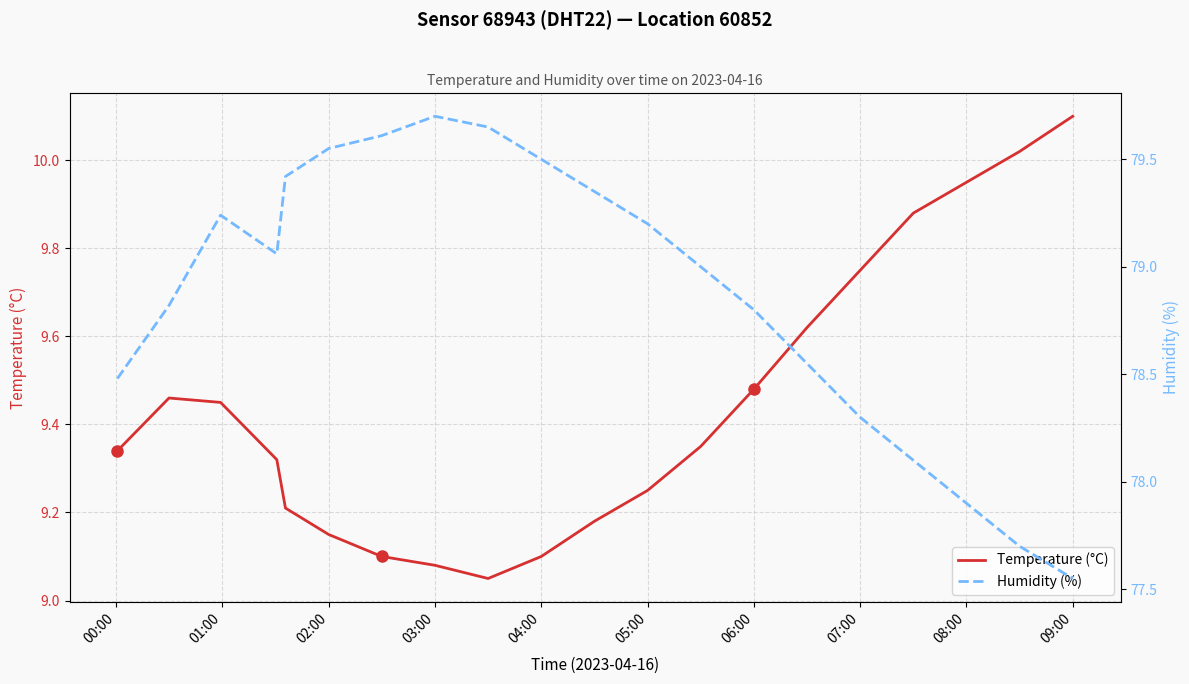

What is the maximum value for Temperature (°C)?

10.1